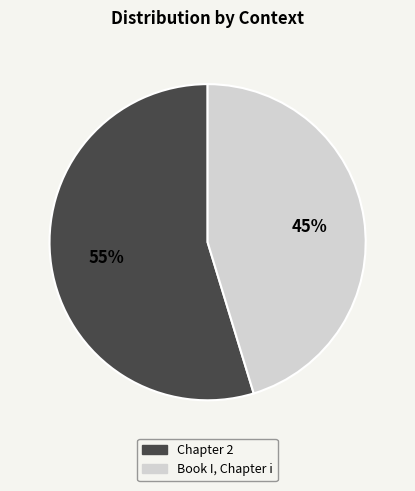

What is the majority slice?

Chapter 2